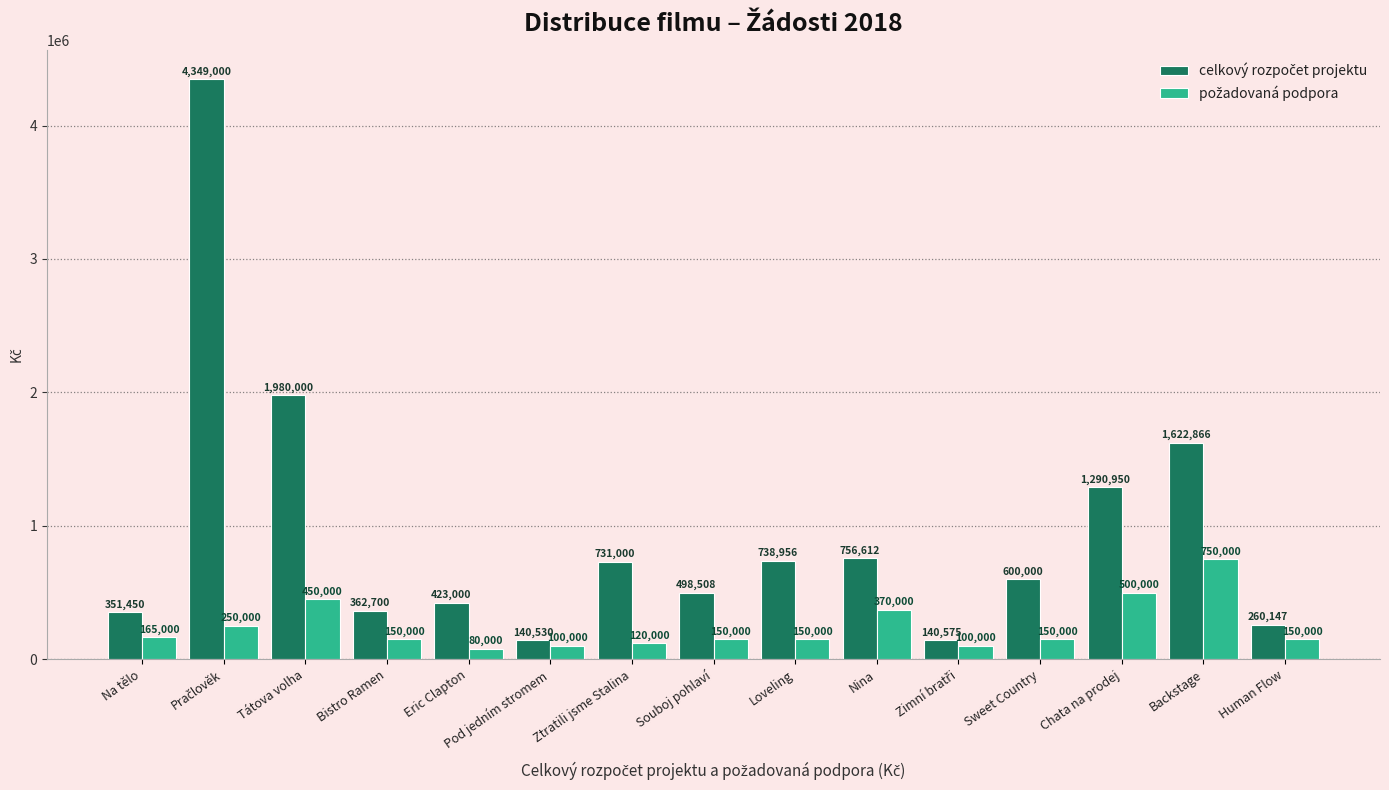

What is the greatest value displayed?

4349000